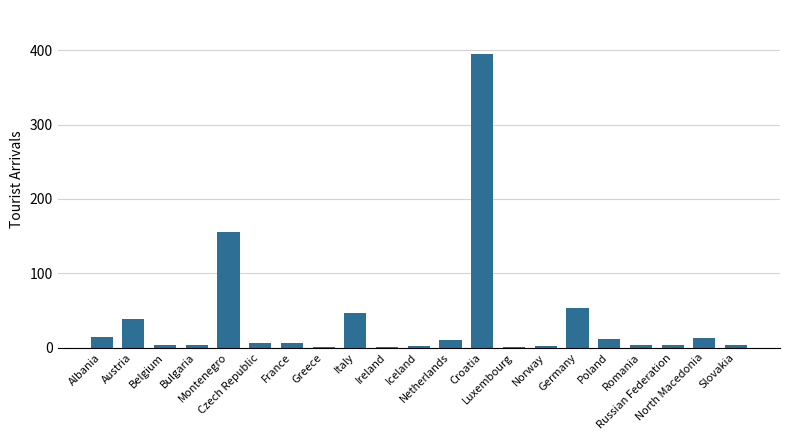

The chart shows a value of 1 at Ireland. True or false?

True